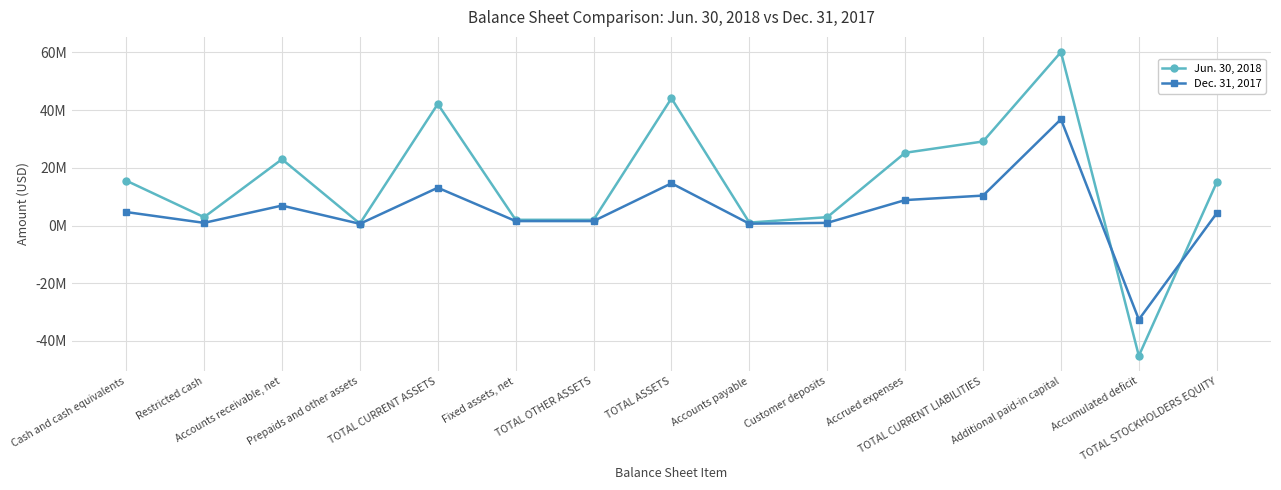

Is this an area chart (filled region under the line)?

No